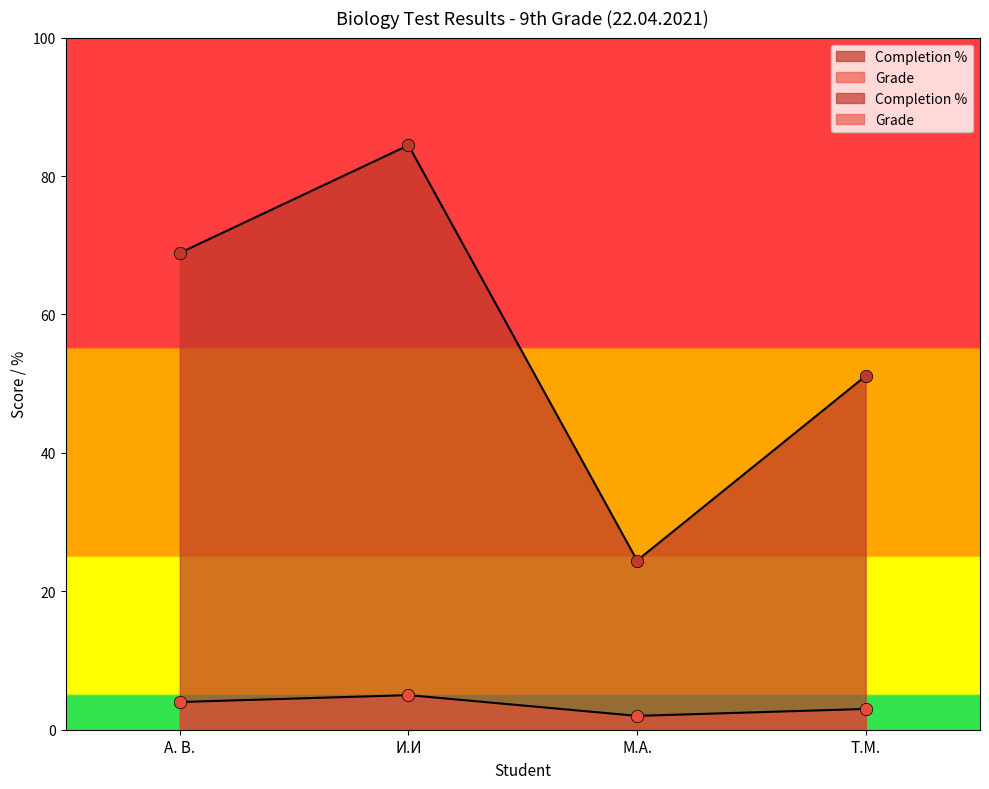

At which category is the sum across all series the highest?

И.И